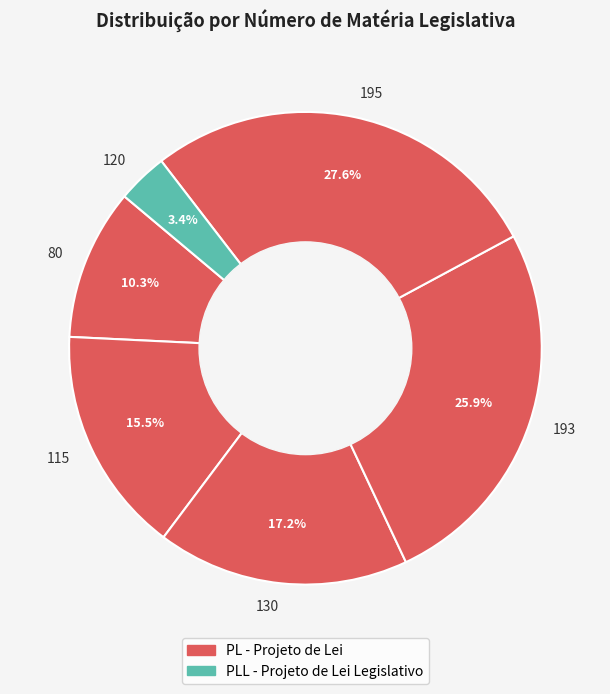

Which category has the biggest portion of the pie?

195